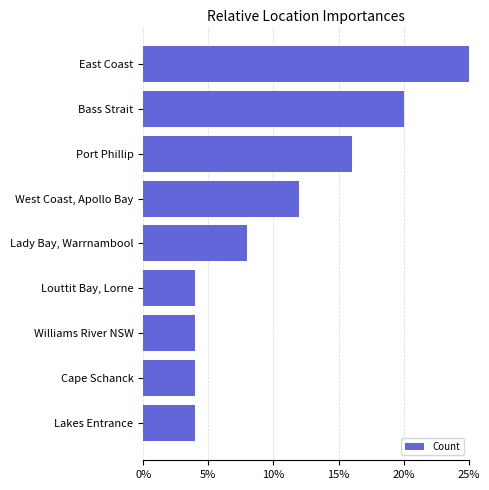

How many bars are there in total?

9